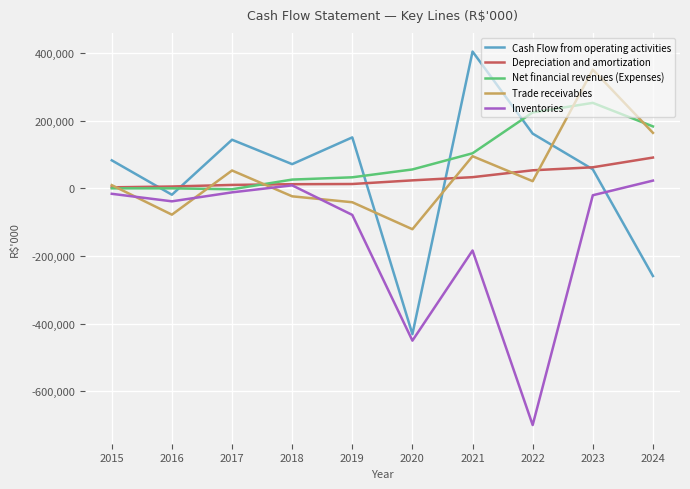

How many values in Cash Flow from operating activities are above zero?

7